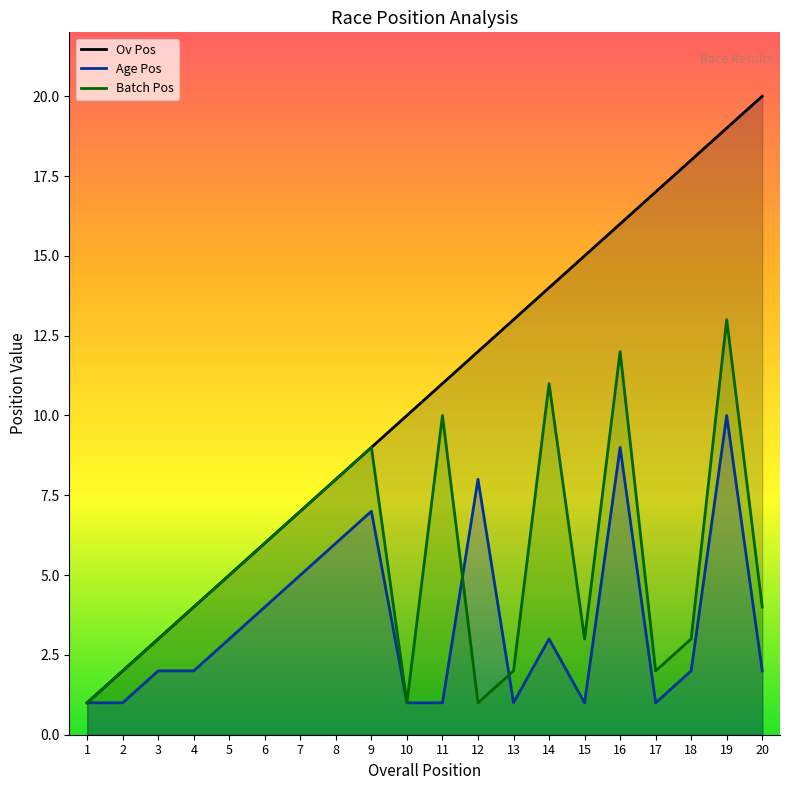

What is the difference between the Ov Pos values at 11 and 7?

4